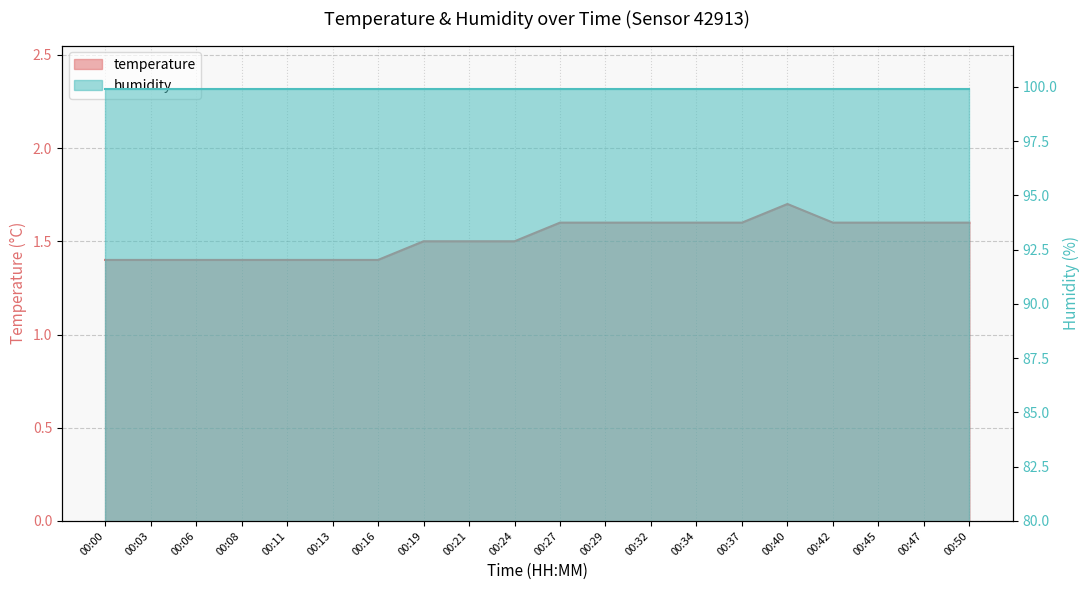

What is the sum of all values?

30.4